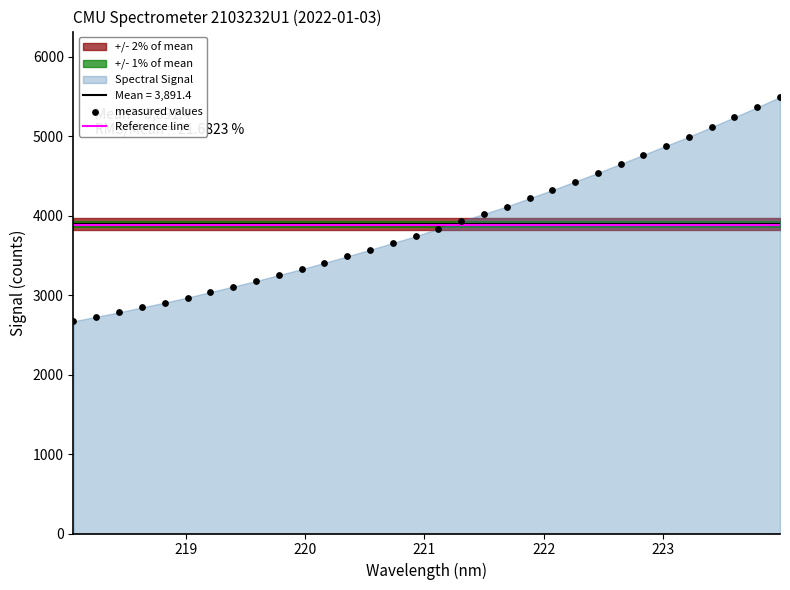

Which series contains the highest Y value?

measured values